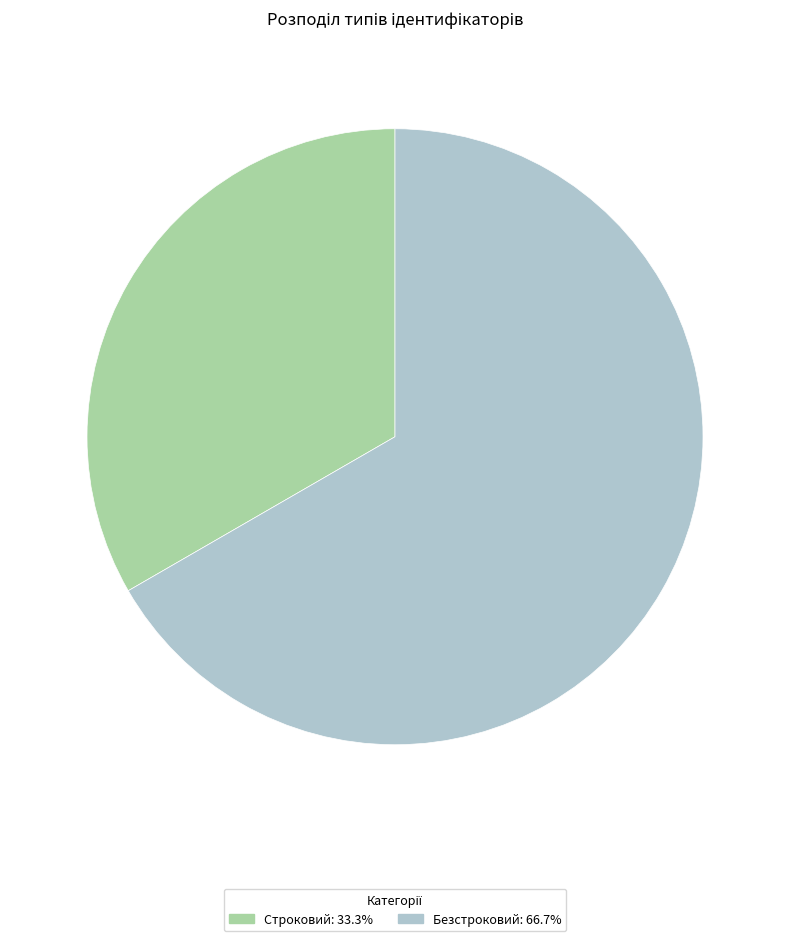

What is the ratio of the value at Безстроковий to the value at Строковий?

2.0